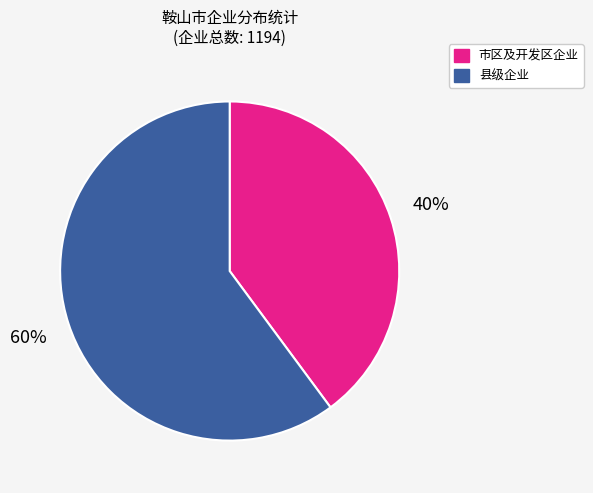

Rank the categories by value from lowest to highest.

市区及开发区企业, 县级企业